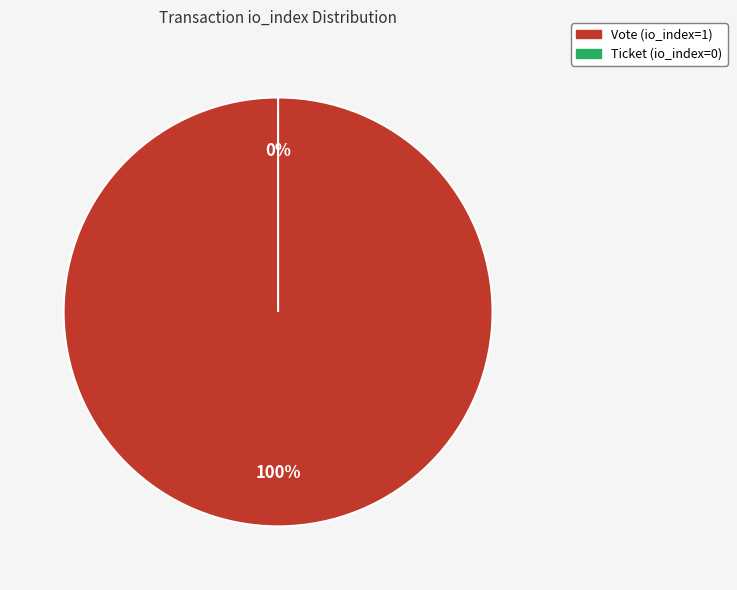

Rank the categories by value from highest to lowest.

Vote (io_index=1), Ticket (io_index=0)